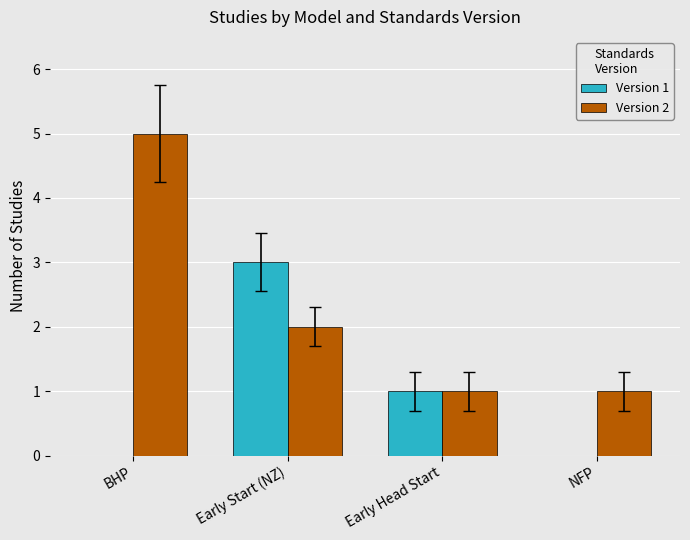

Is it true that Version 2 equals 1 at Early Head Start?

True